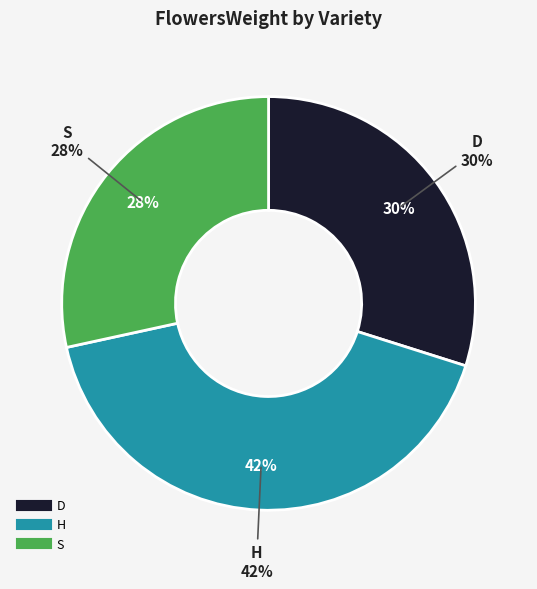

Is there any slice that represents more than half of the pie?

No